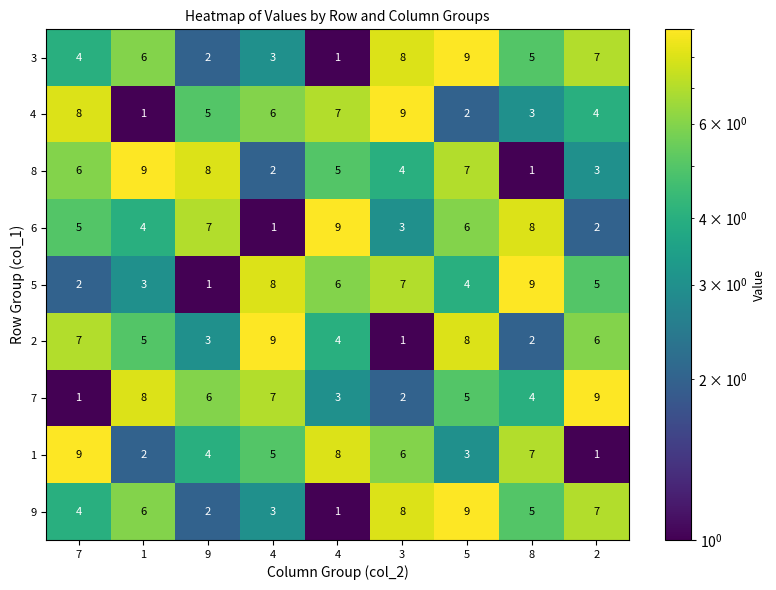

Between 4 and 4, which is larger?

4